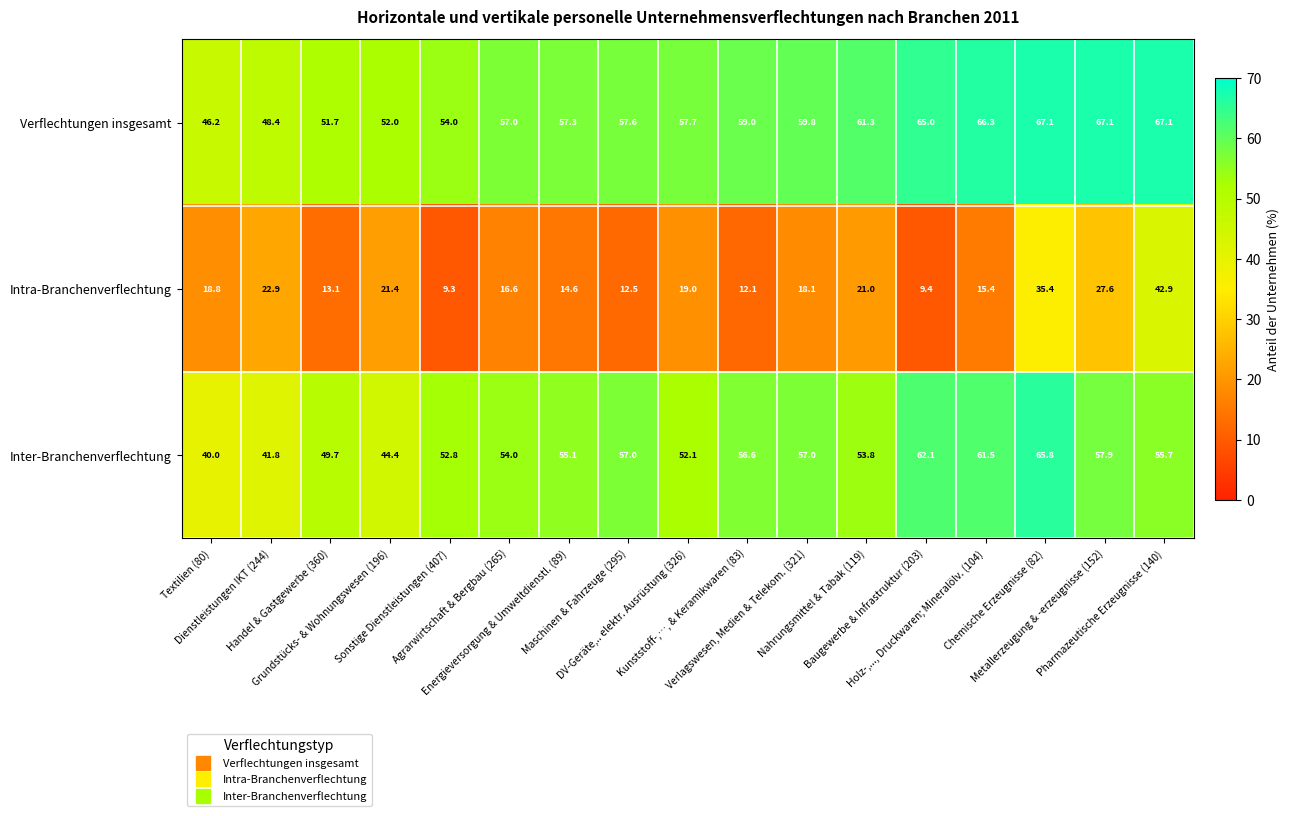

What is the sum of all Verflechtungen insgesamt values?

994.6